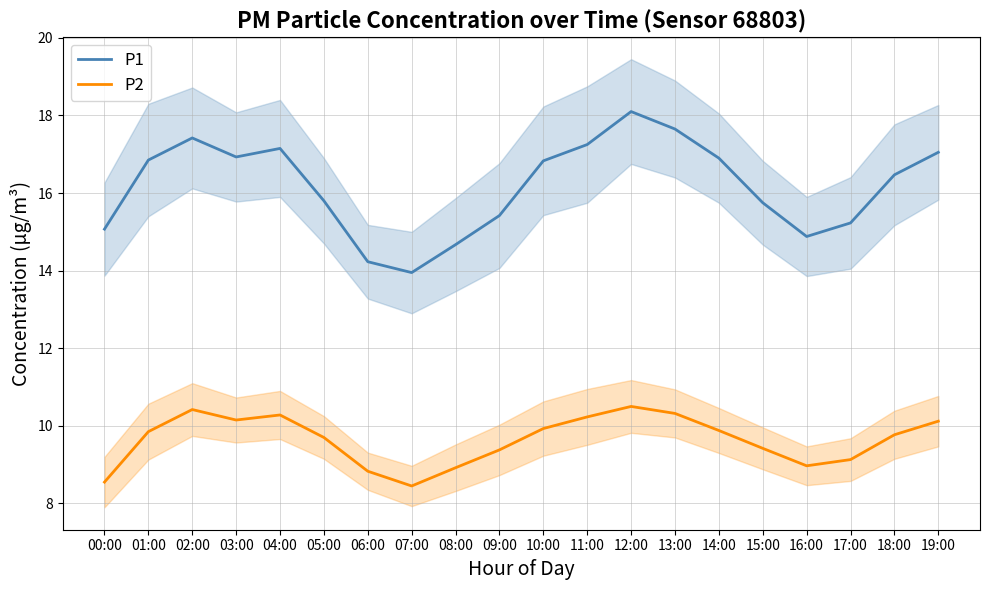

True or false: P2 and P1 cross at least once.

False